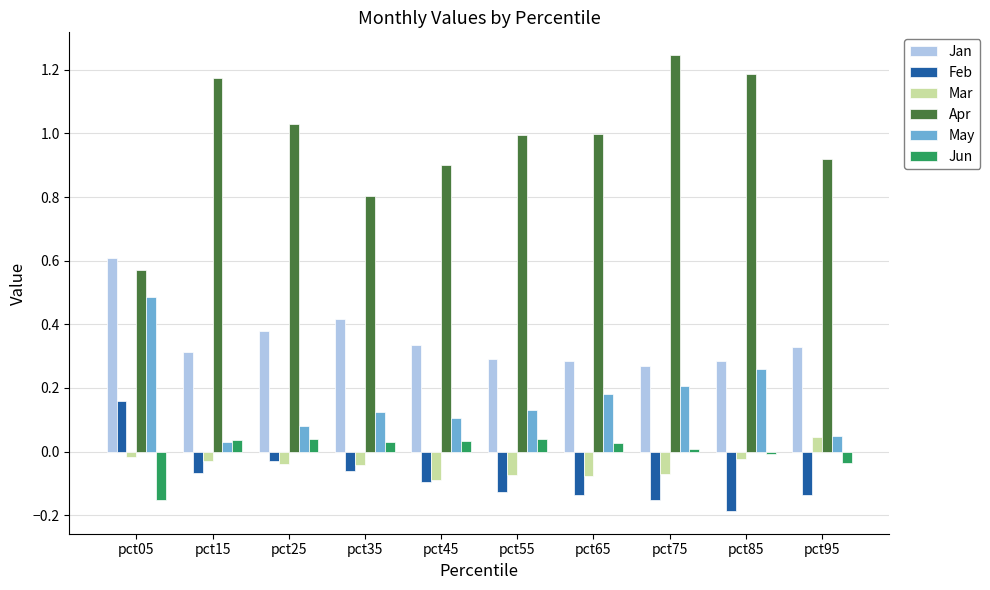

What is the sum of all Feb values?

-0.8